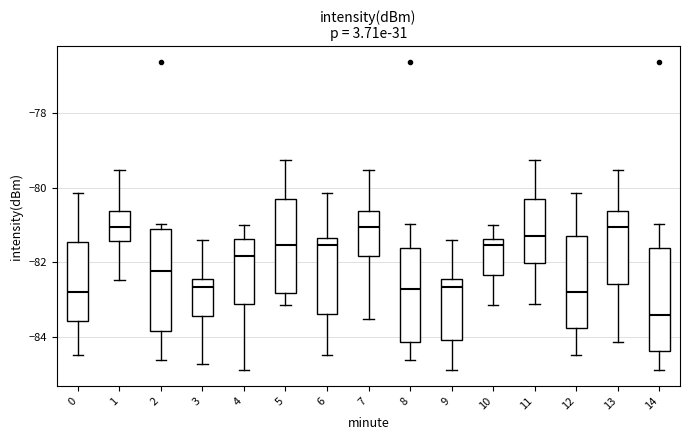

Where is the lower edge of the box at x = 11 on the y-axis? The values are not printed on the chart, so give them approximately, as read against the axis.

-82.0